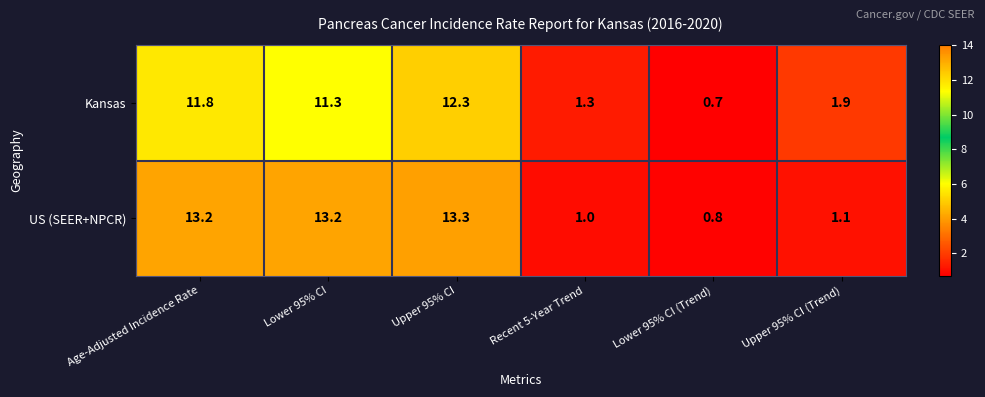

At which category is the sum across all series the highest?

Upper 95% CI